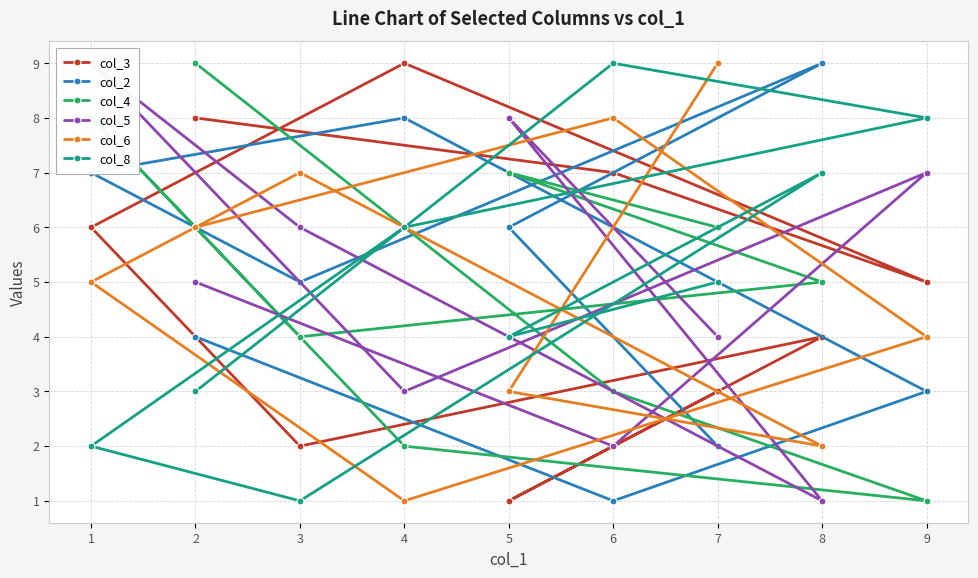

Which series has the largest range (max minus min)?

col_3